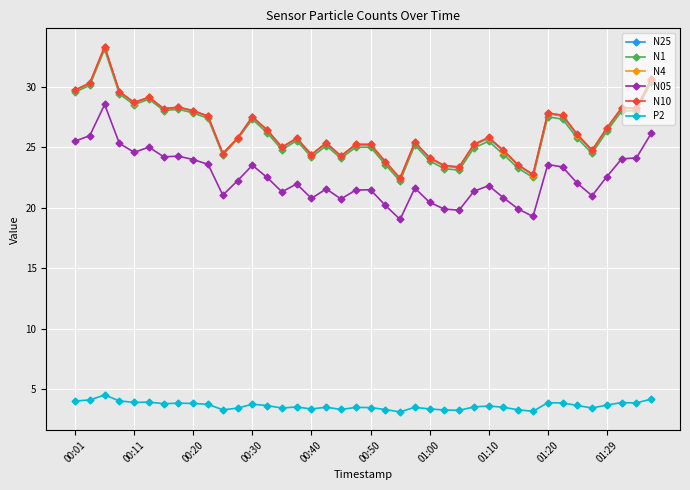

At how many categories does at least one series exceed 9?

40